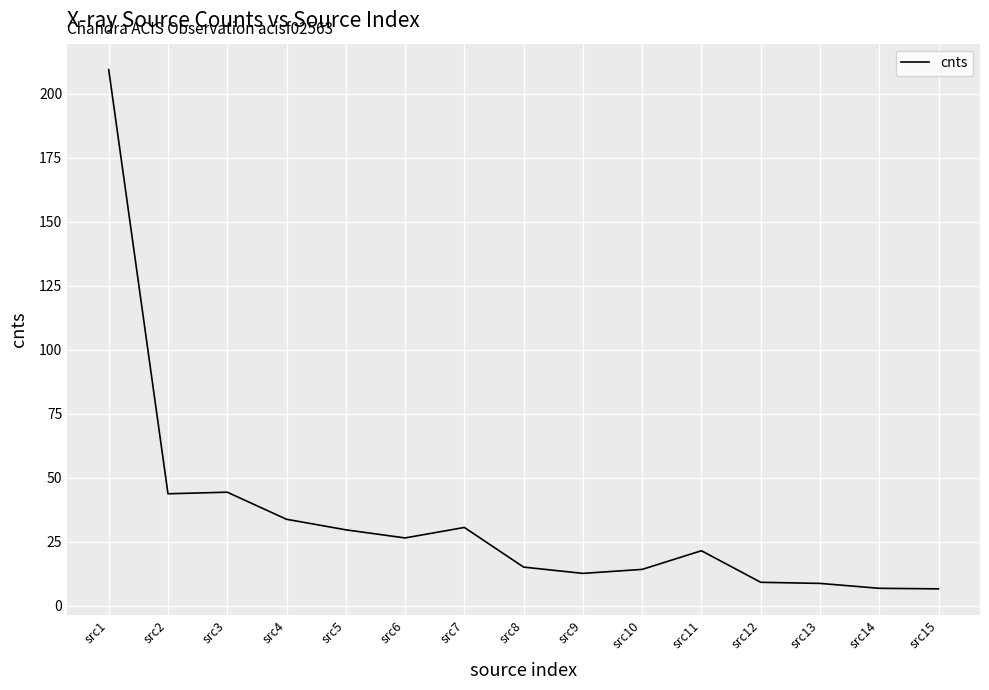

Between src3 and src9, which is larger?

src3